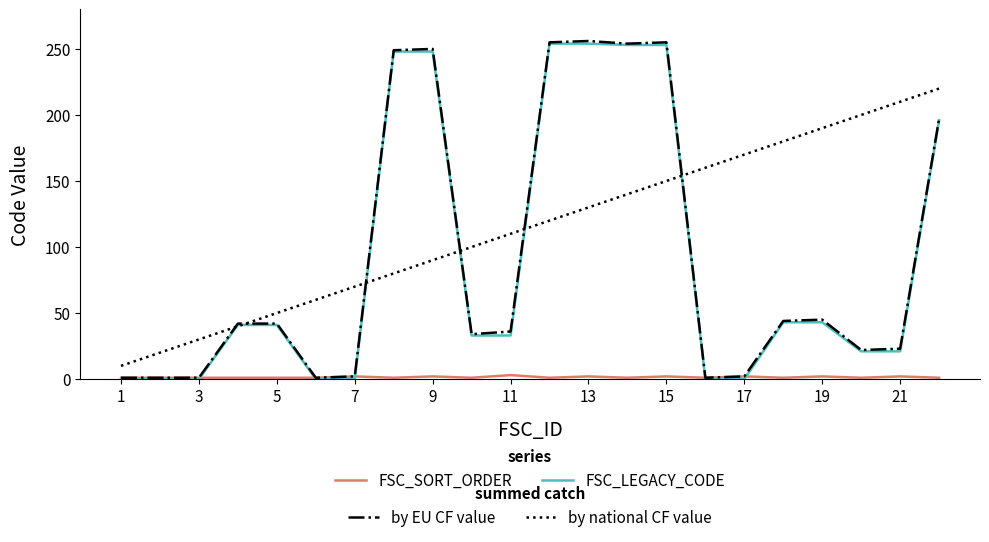

How many lines are shown in the chart?

4